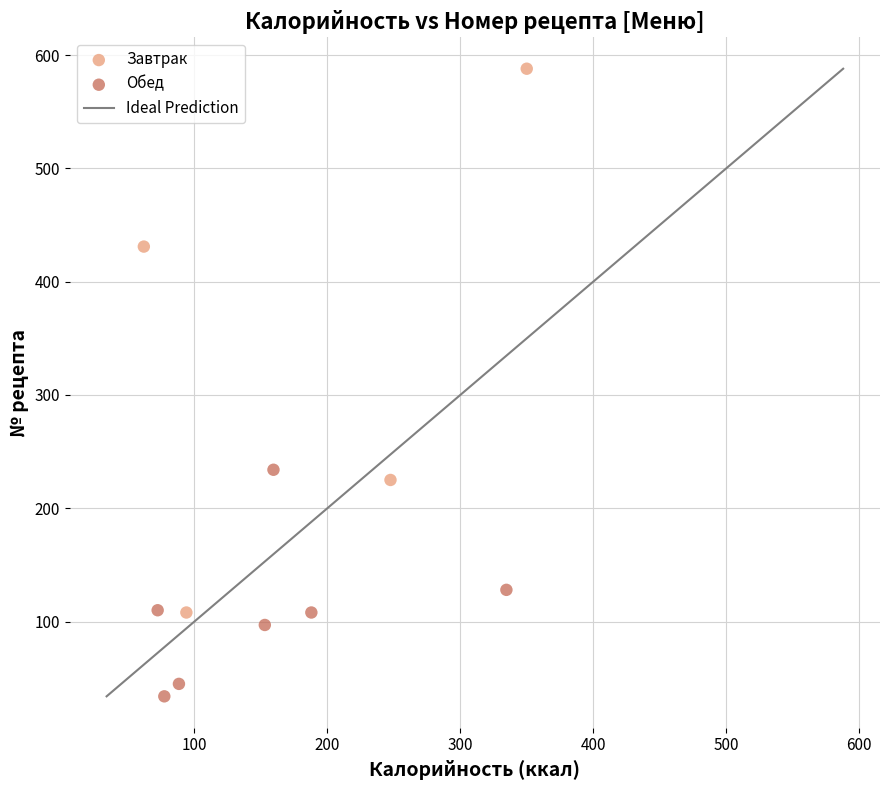

Which series has the largest Y range (max minus min)?

Завтрак